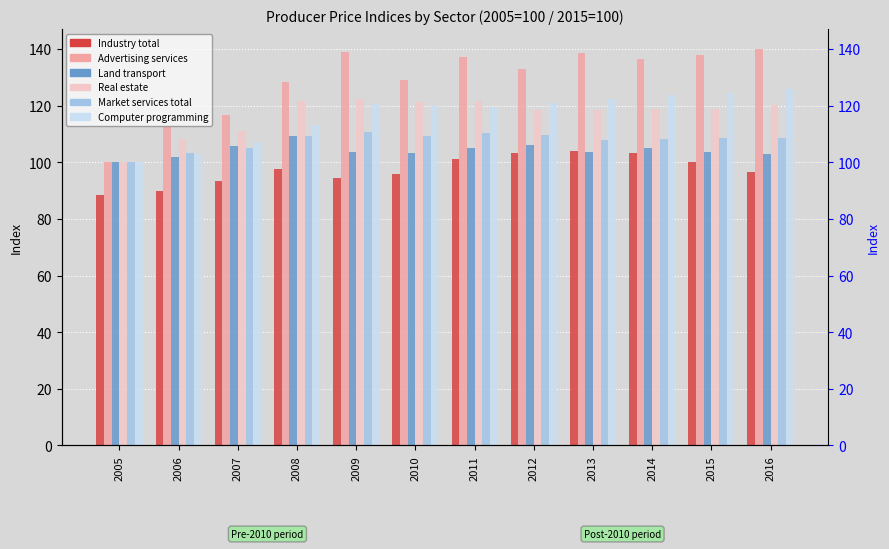

How many series are shown in this chart?

6